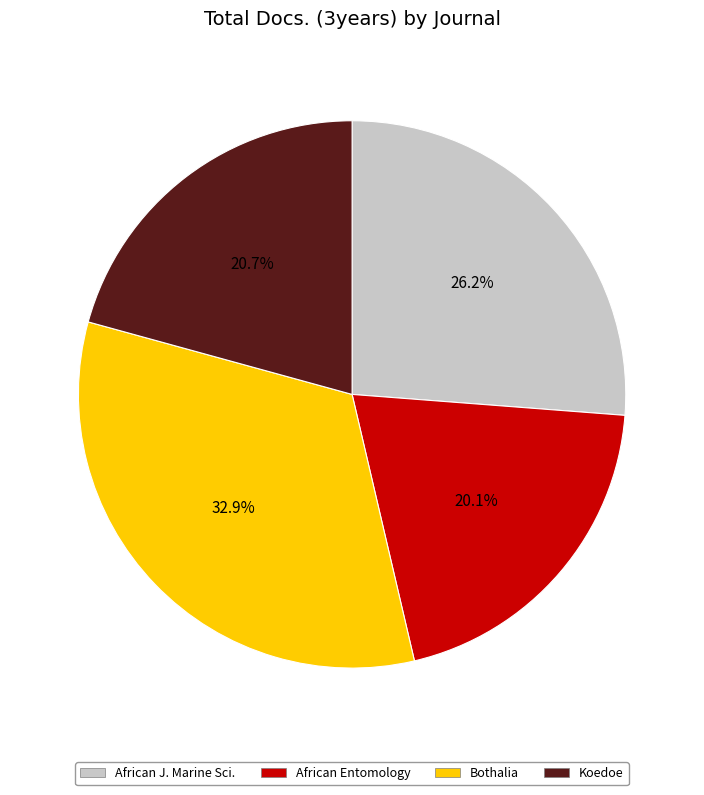

Which slice is the smallest?

African Entomology